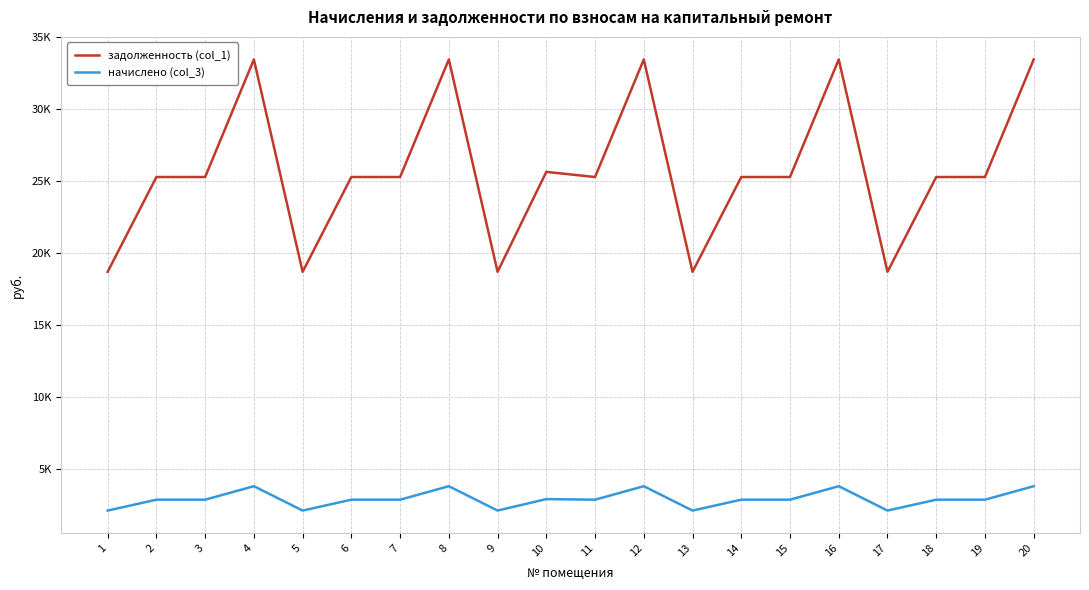

List the labels in order of задолженность (col_1) value, smallest first.

1, 5, 9, 13, 17, 2, 3, 6, 7, 11, 14, 15, 18, 19, 10, 4, 8, 12, 16, 20